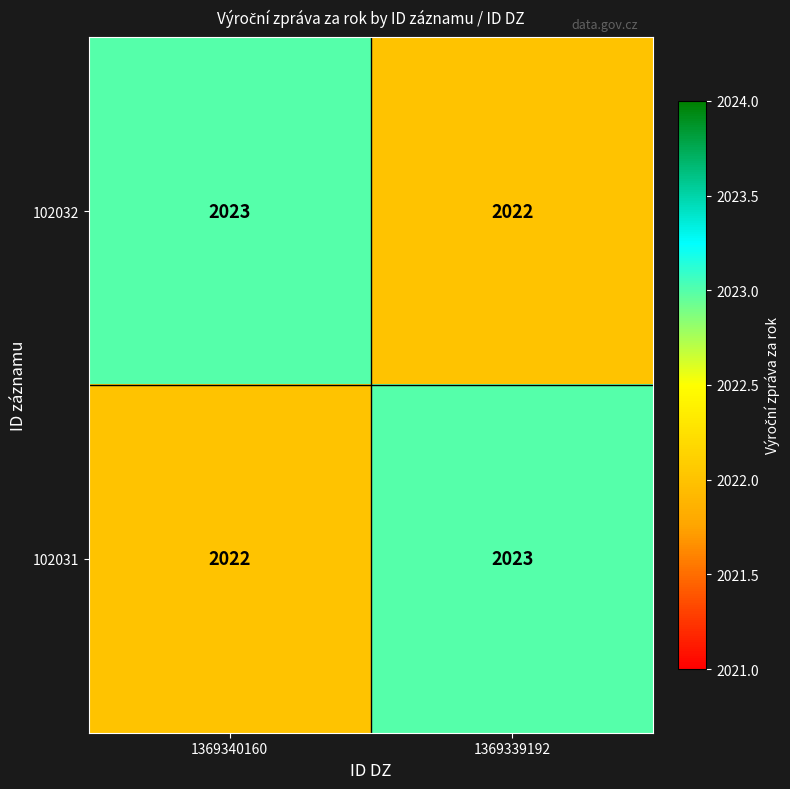

Where is 102031 nearest to the value 2022?

1369340160